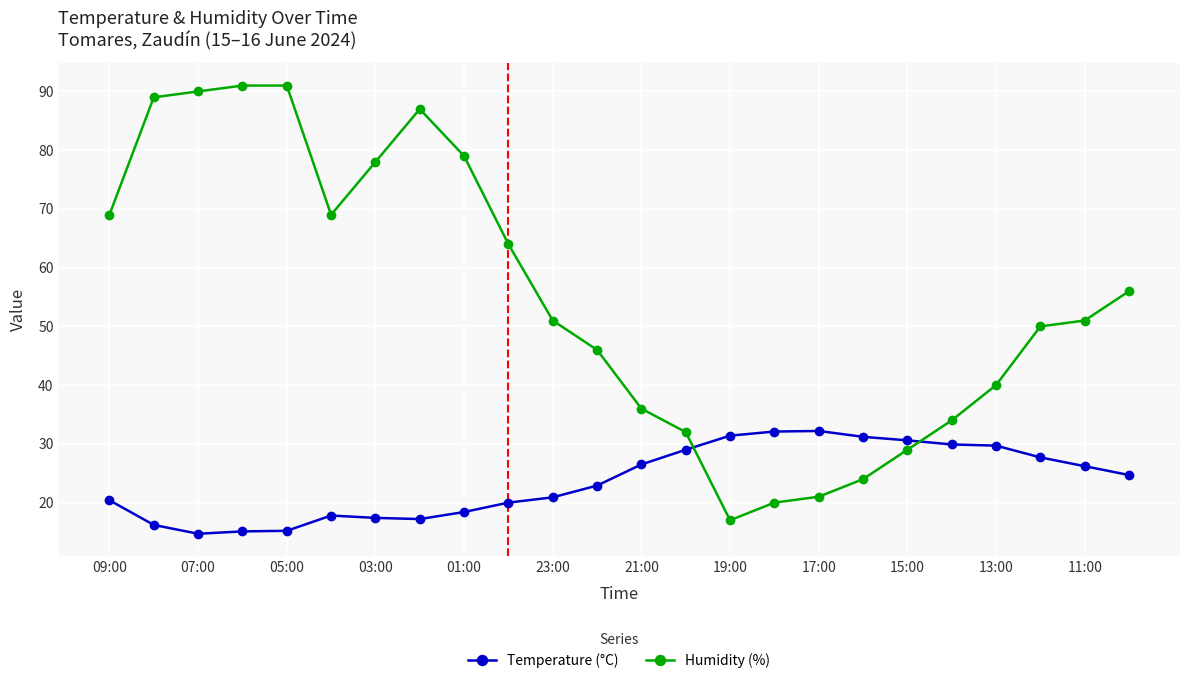

What is the greatest value displayed?

91.0